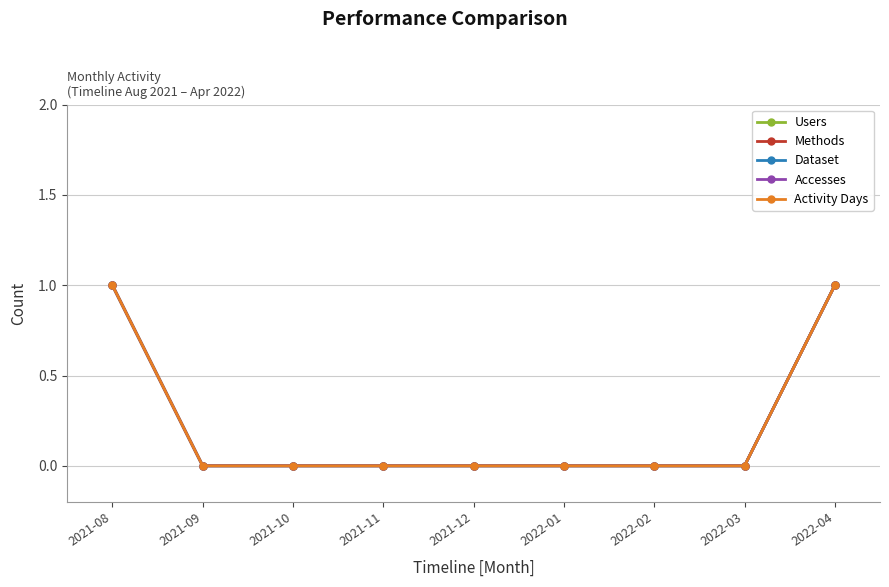

What position from the left is 2022-03?

8